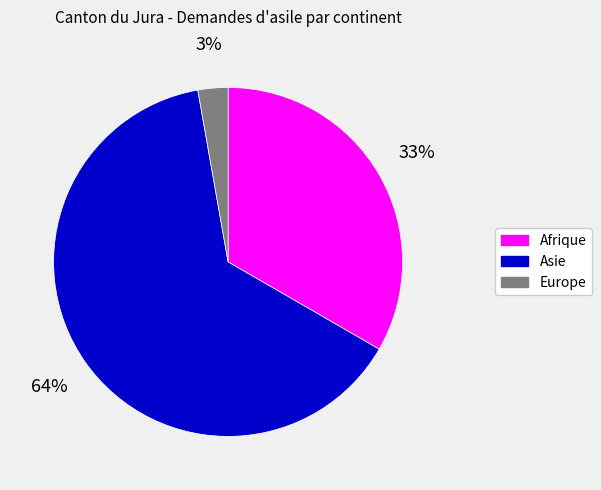

To the nearest percent, what is the combined percentage of Afrique and Asie?

97%